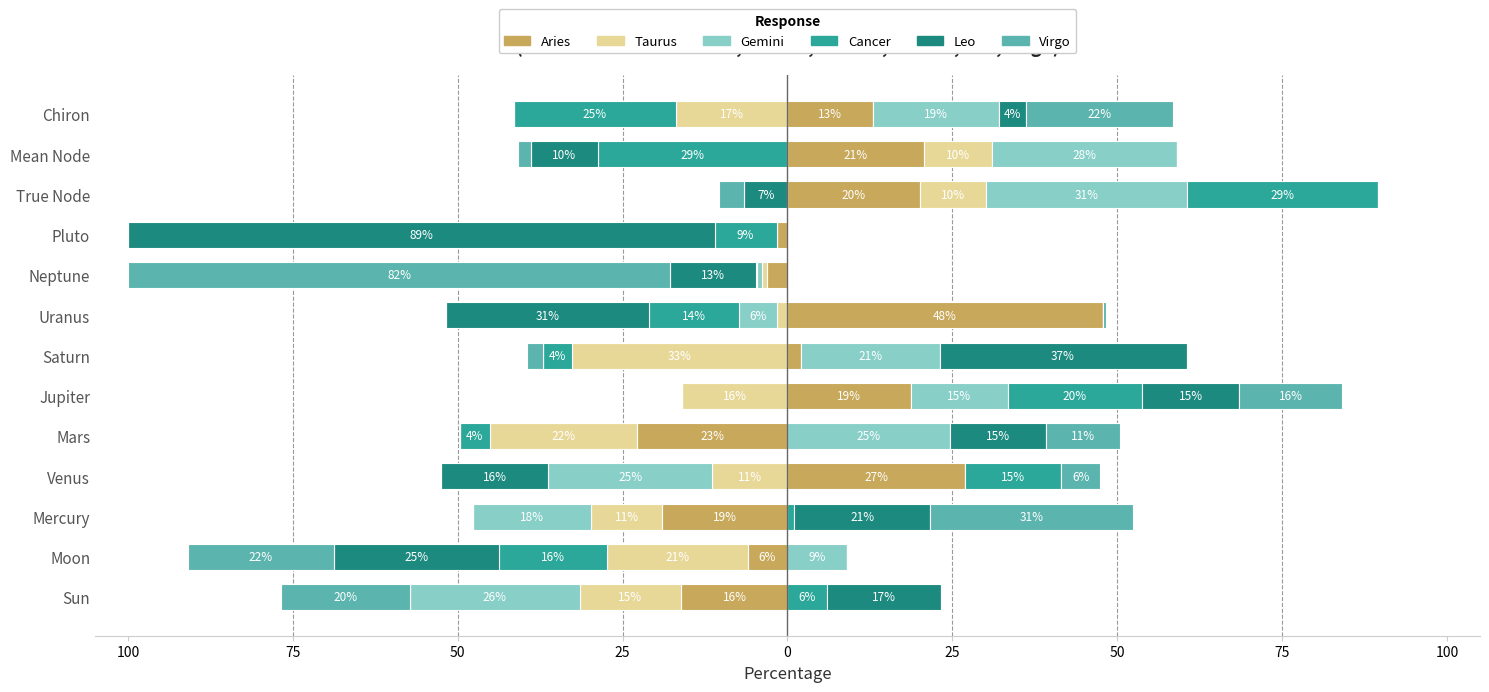

The Leo series shows -16.3 at Venus. True or false?

False